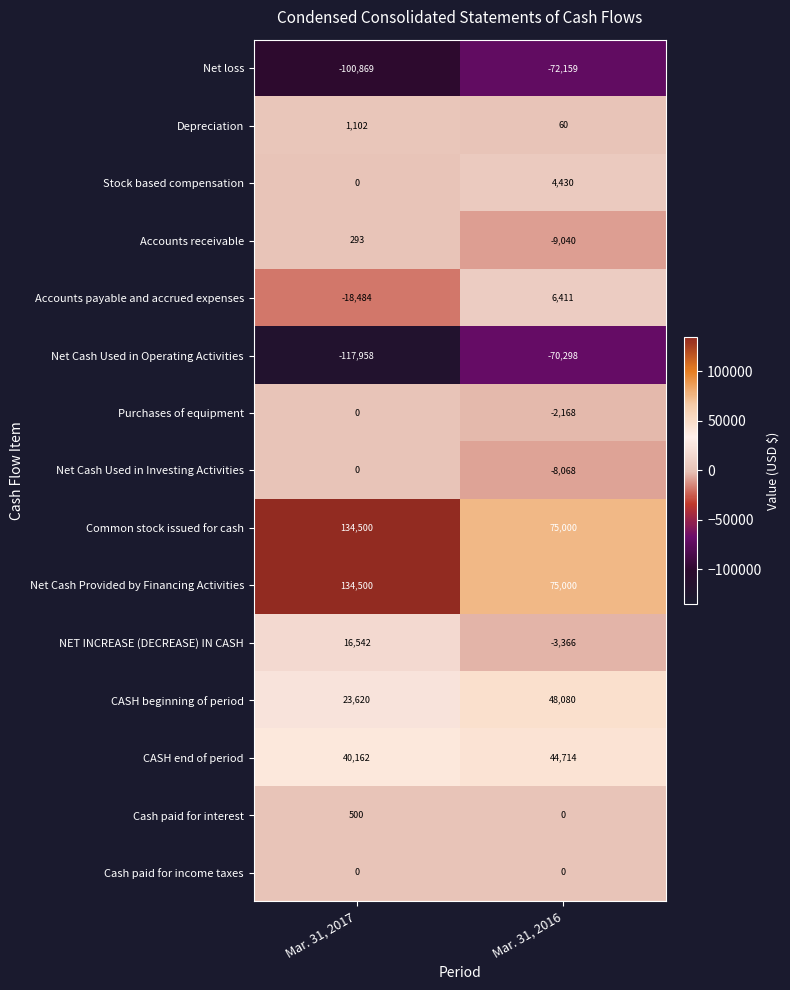

What is the maximum value shown in the chart?

134500